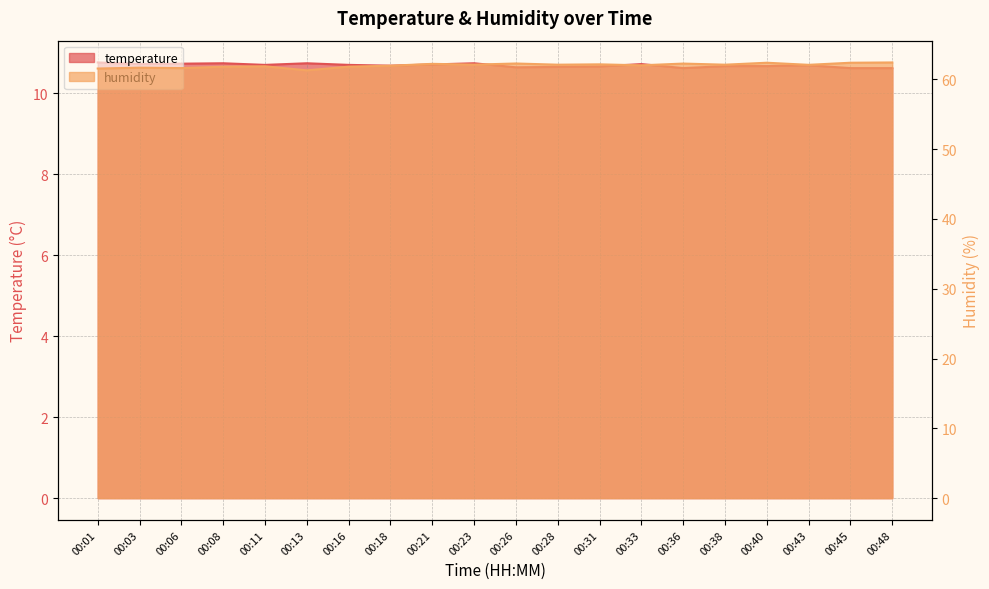

Is the value of humidity at 00:28 greater than the value of temperature at 00:36?

Yes